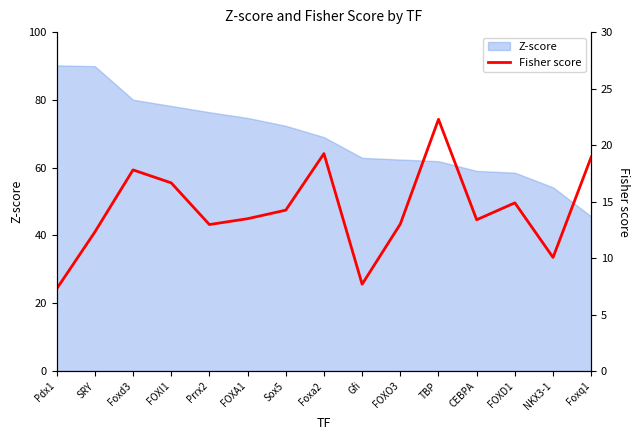

What is the label of the 6th point from the left?

FOXA1